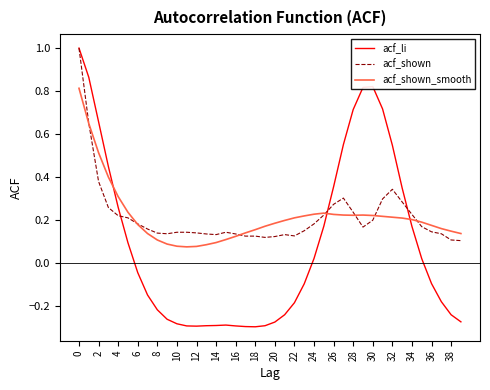

What is the difference between the maximum and second lowest values in the acf_li series?

1.3